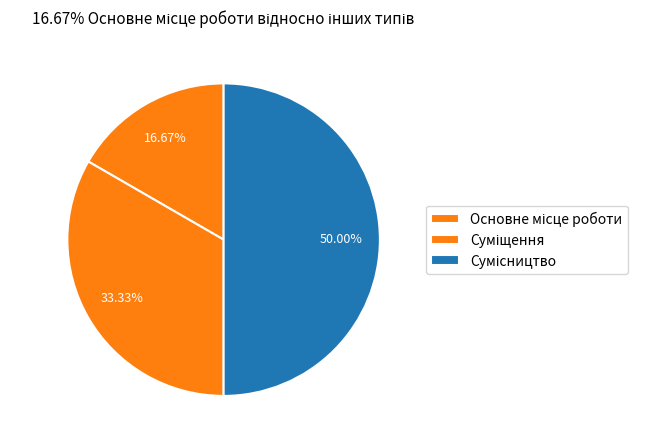

Which category has the smallest portion of the pie?

Основне місце роботи